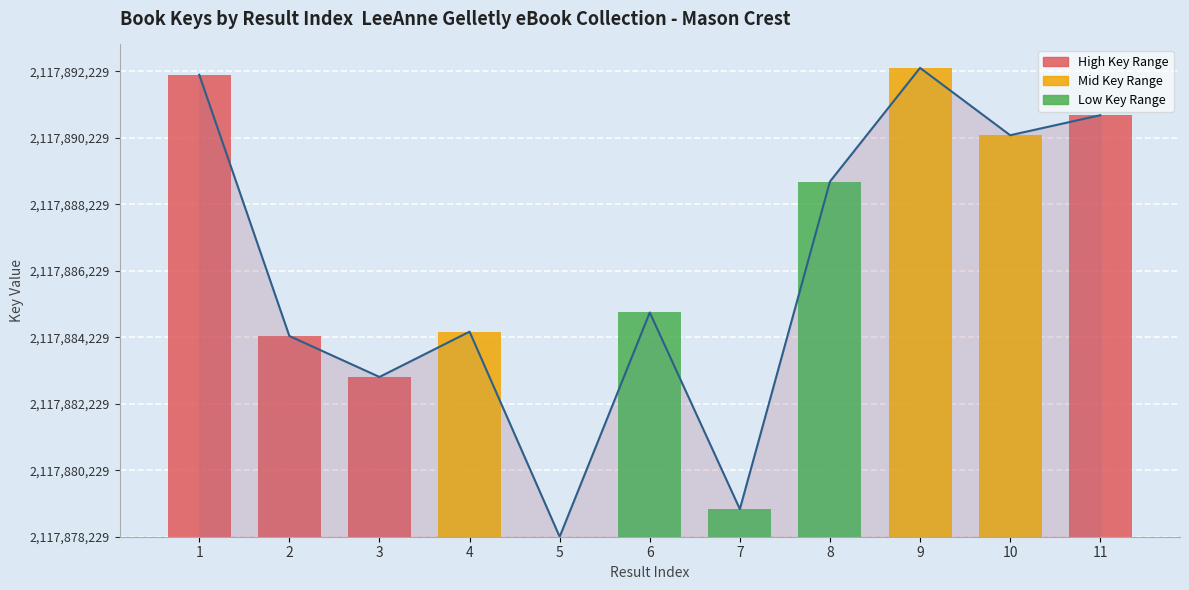

Reading right to left, transcribe all the data shown in this chart.

12679	12077	14103	10685	831	6745	0	6168	4806	6037	13895